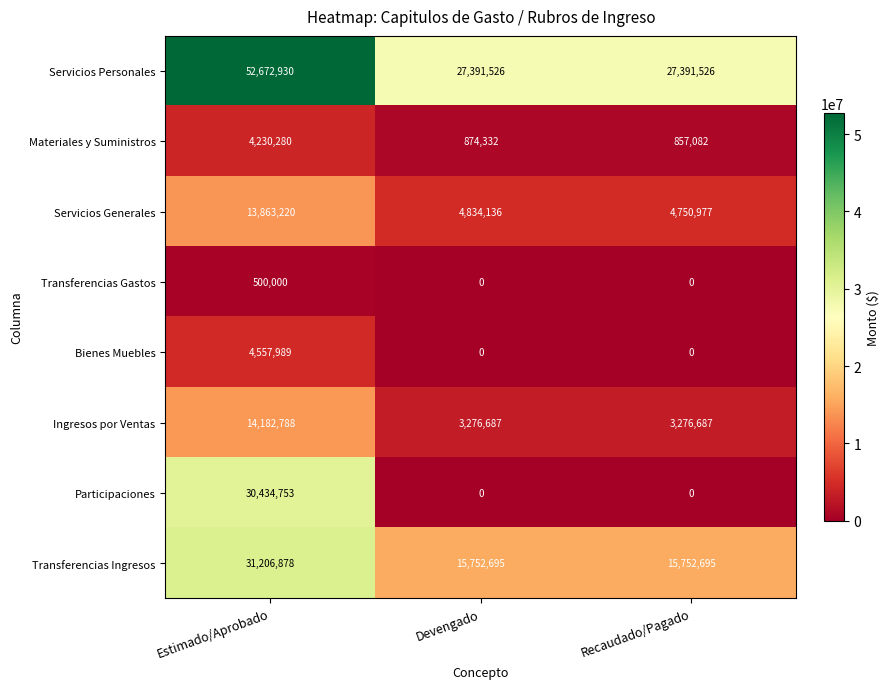

Which series has the largest total across all categories?

Servicios Personales